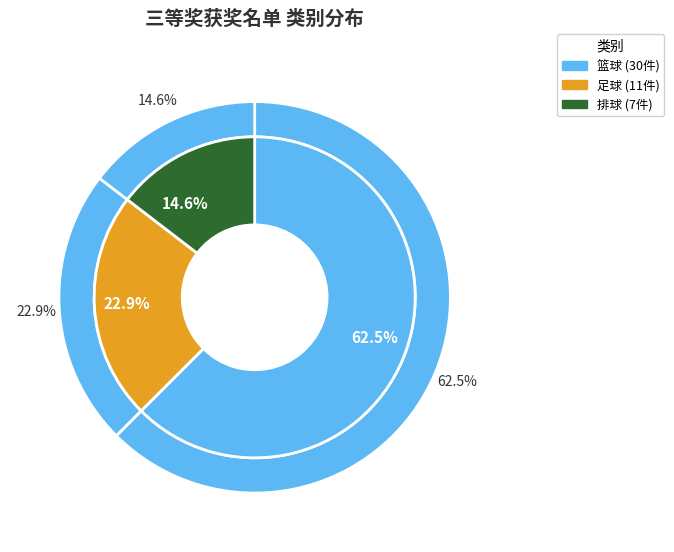

Is the sum of 排球 and 足球 greater than half?

No